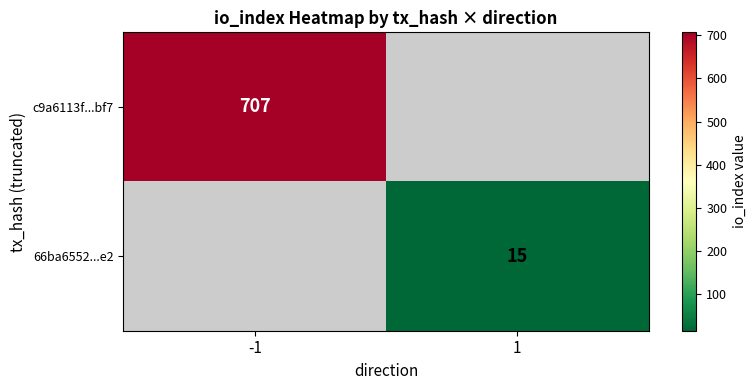

Is the value of 66ba6552...e2 at 1 greater than the value of c9a6113f...bf7 at -1?

No